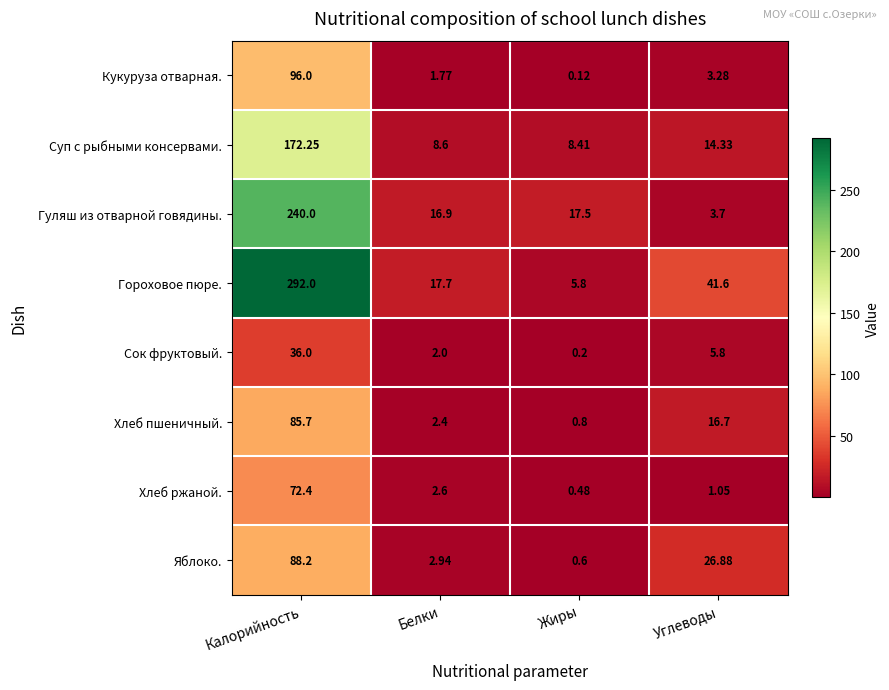

Where is Кукуруза отварная. nearest to the value 48?

Углеводы